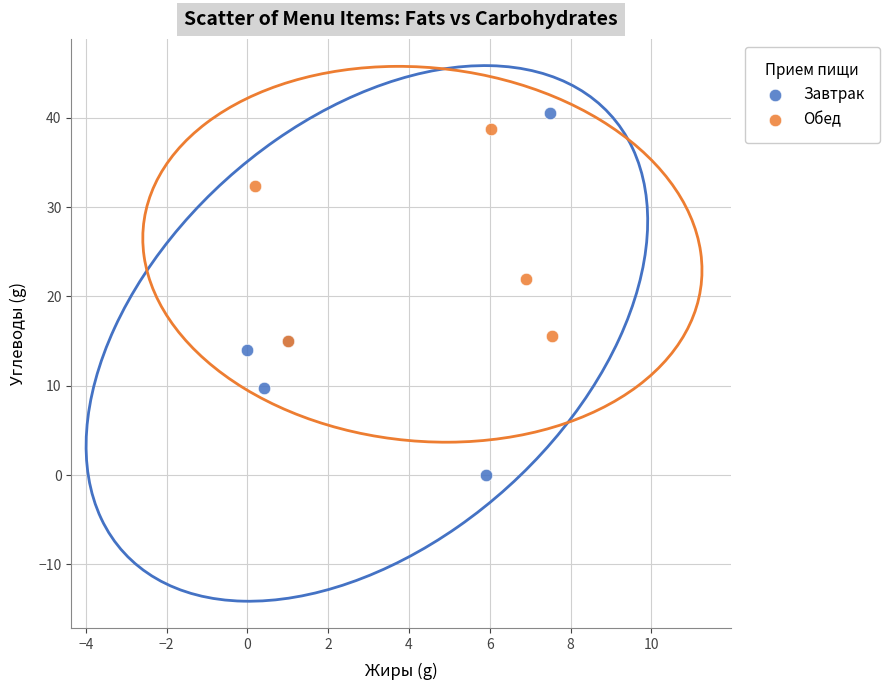

Which series reaches the minimum Y coordinate?

Завтрак